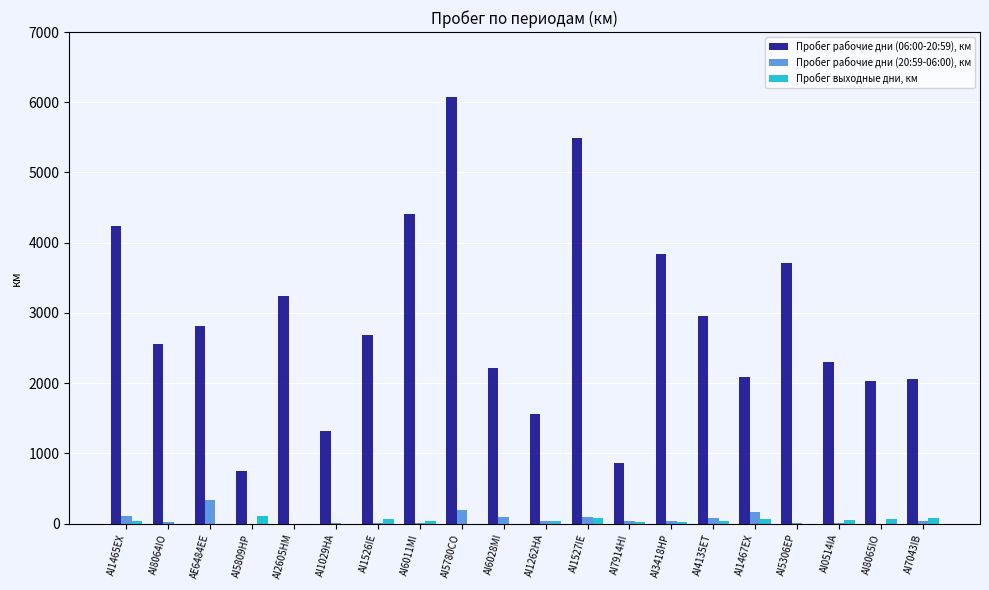

What is the maximum value shown in the chart?

6075.0